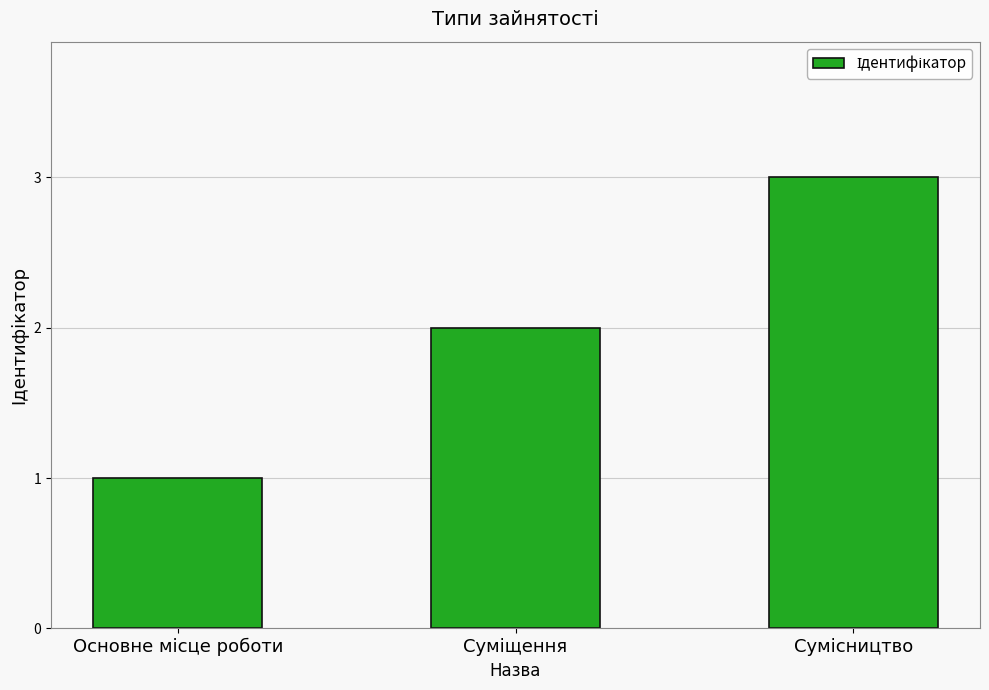

Does the chart contain stacked bars?

No